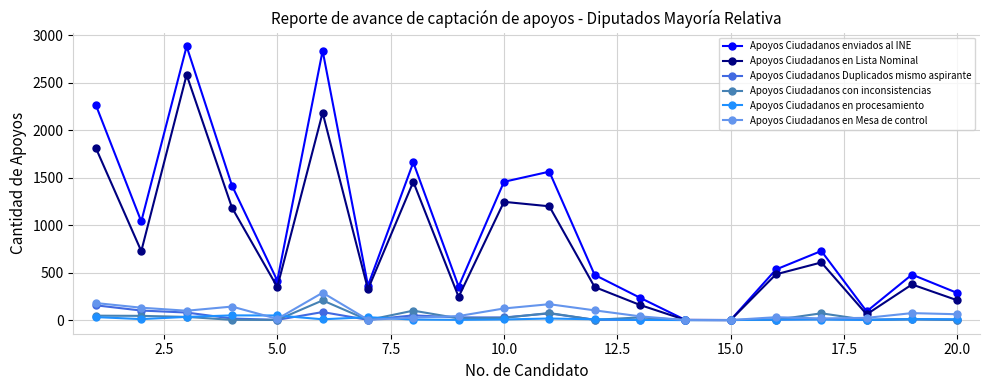

Which series has the largest total across all categories?

Apoyos Ciudadanos enviados al INE